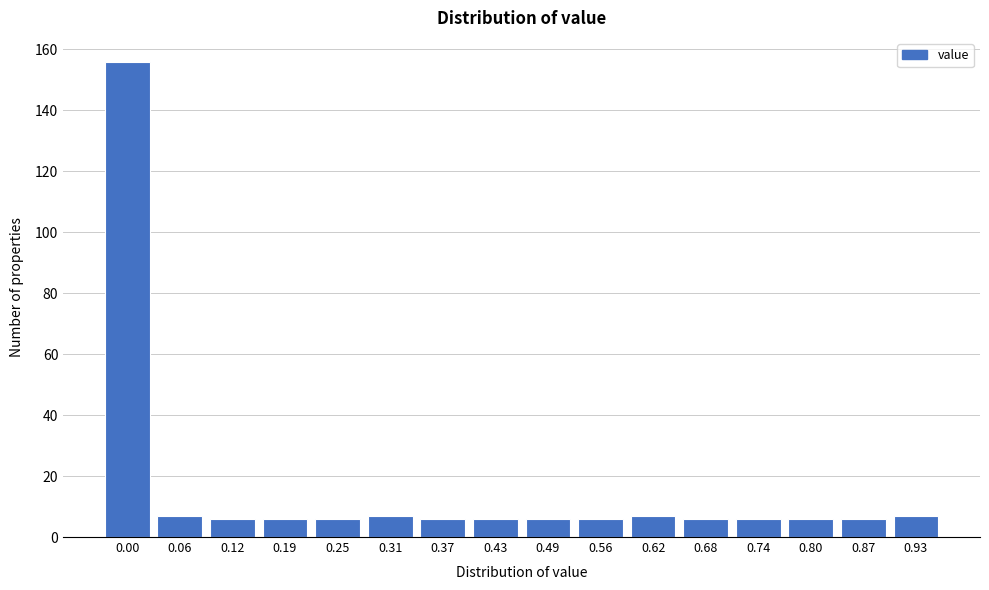

Reading left to right, transcribe all the data shown in this chart.

0.00=156	0.06=7	0.12=6	0.19=6	0.25=6	0.31=7	0.37=6	0.43=6	0.49=6	0.56=6	0.62=7	0.68=6	0.74=6	0.80=6	0.87=6	0.93=7